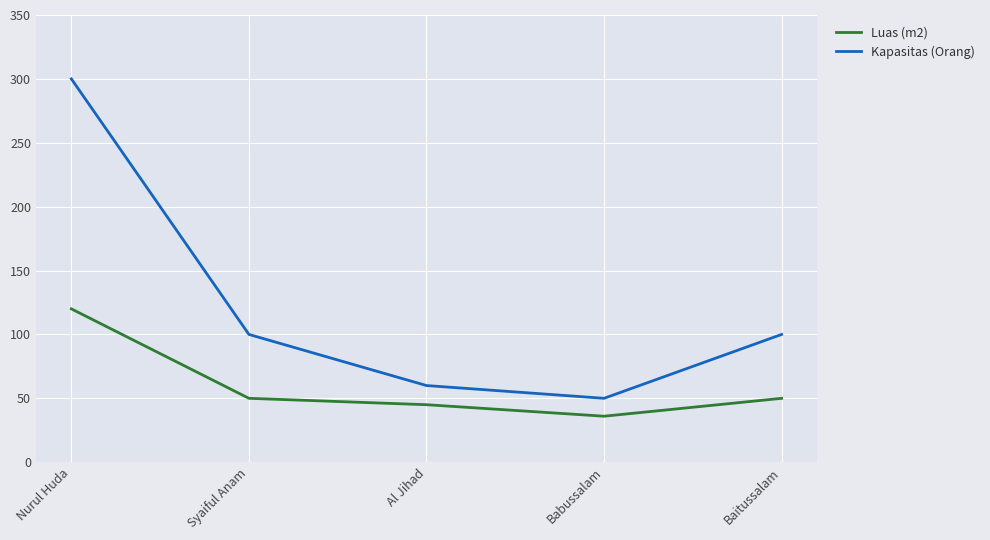

Reading left to right, transcribe all the data shown in this chart.

Luas (m2): Nurul Huda=120	Syaiful Anam=50	Al Jihad=45	Babussalam=36	Baitussalam=50
Kapasitas (Orang): Nurul Huda=300	Syaiful Anam=100	Al Jihad=60	Babussalam=50	Baitussalam=100